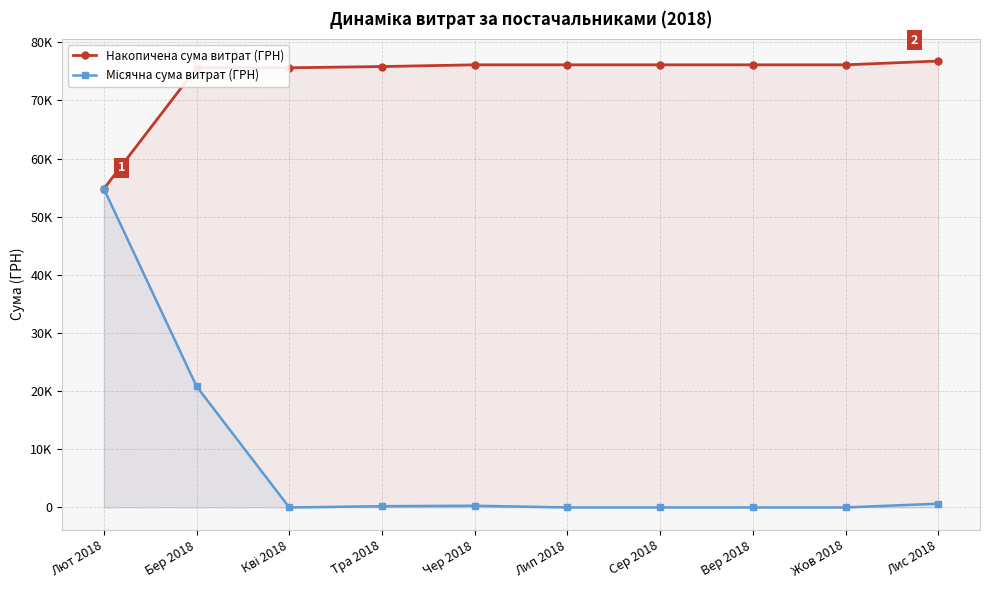

List the labels in order of Місячна сума витрат (ГРН) value, smallest first.

Кві 2018, Лип 2018, Сер 2018, Вер 2018, Жов 2018, Тра 2018, Чер 2018, Лис 2018, Бер 2018, Лют 2018